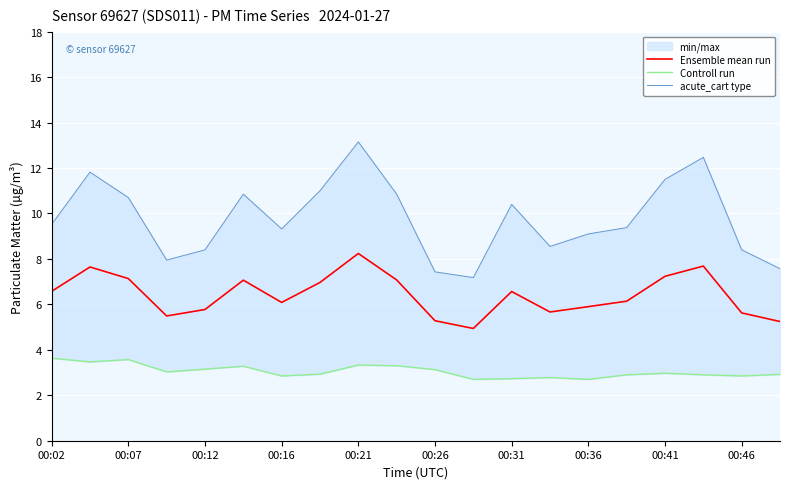

True or false: acute_cart type and Controll run cross at least once.

False